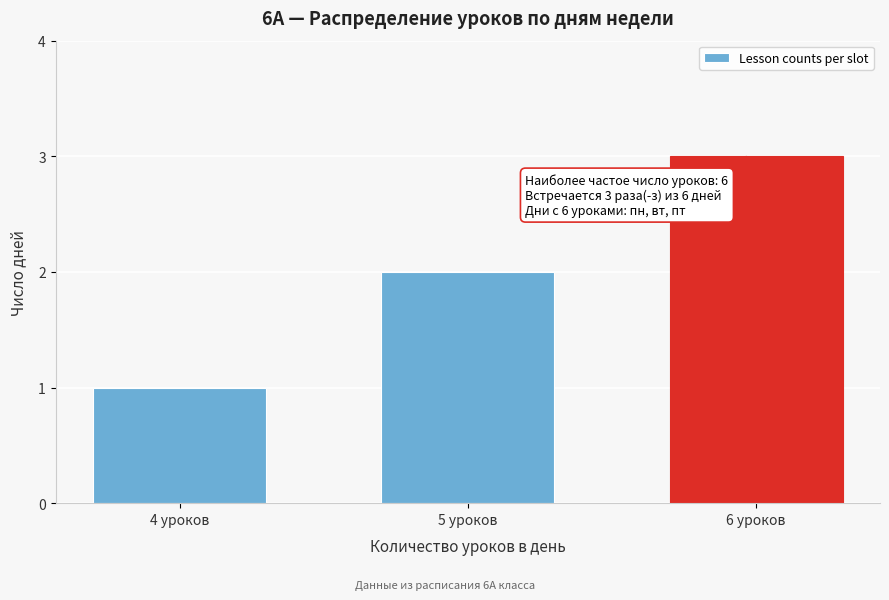

What position from the left is 5 уроков?

2